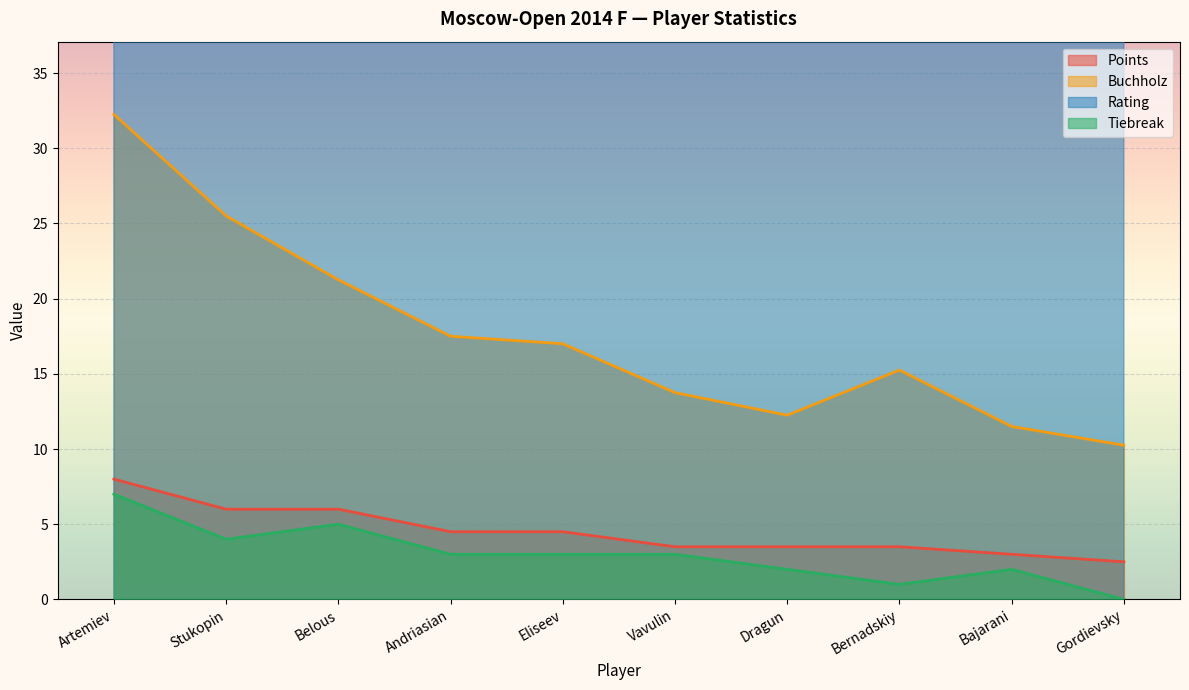

Reading right to left, what are all the values shown in this chart?

Points: 2.5	3.0	3.5	3.5	3.5	4.5	4.5	6.0	6.0	8.0
Buchholz: 10.2	11.5	15.2	12.2	13.8	17.0	17.5	21.2	25.5	32.2
Rating: 2444.0	2504.0	2565.0	2517.0	2390.0	2549.0	2611.0	2569.0	2517.0	2595.0
Tiebreak: 0.0	2.0	1.0	2.0	3.0	3.0	3.0	5.0	4.0	7.0